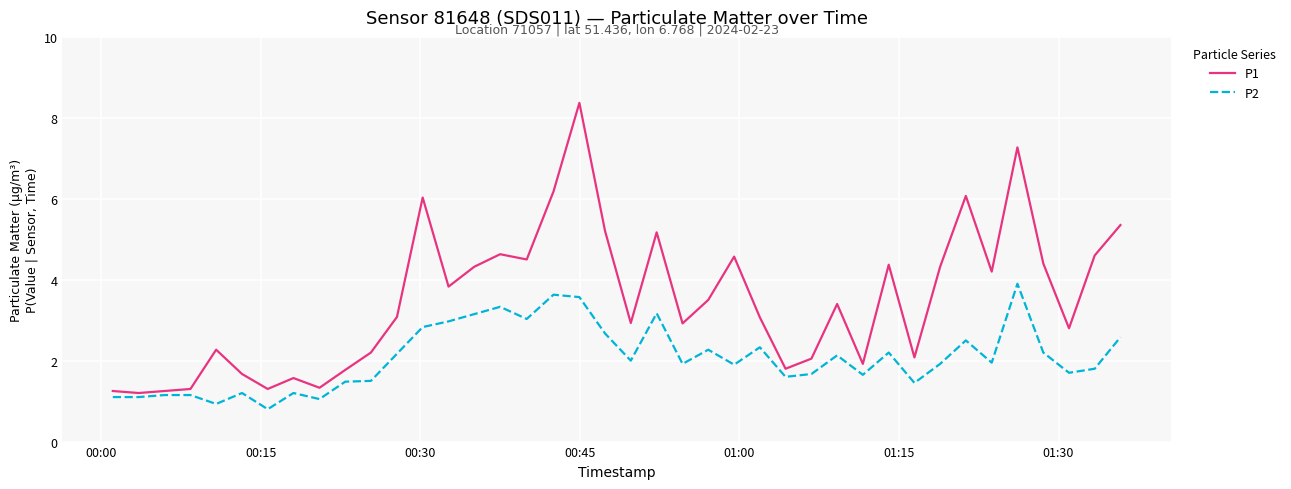

Rank the series by their maximum value, from highest to lowest.

P1, P2